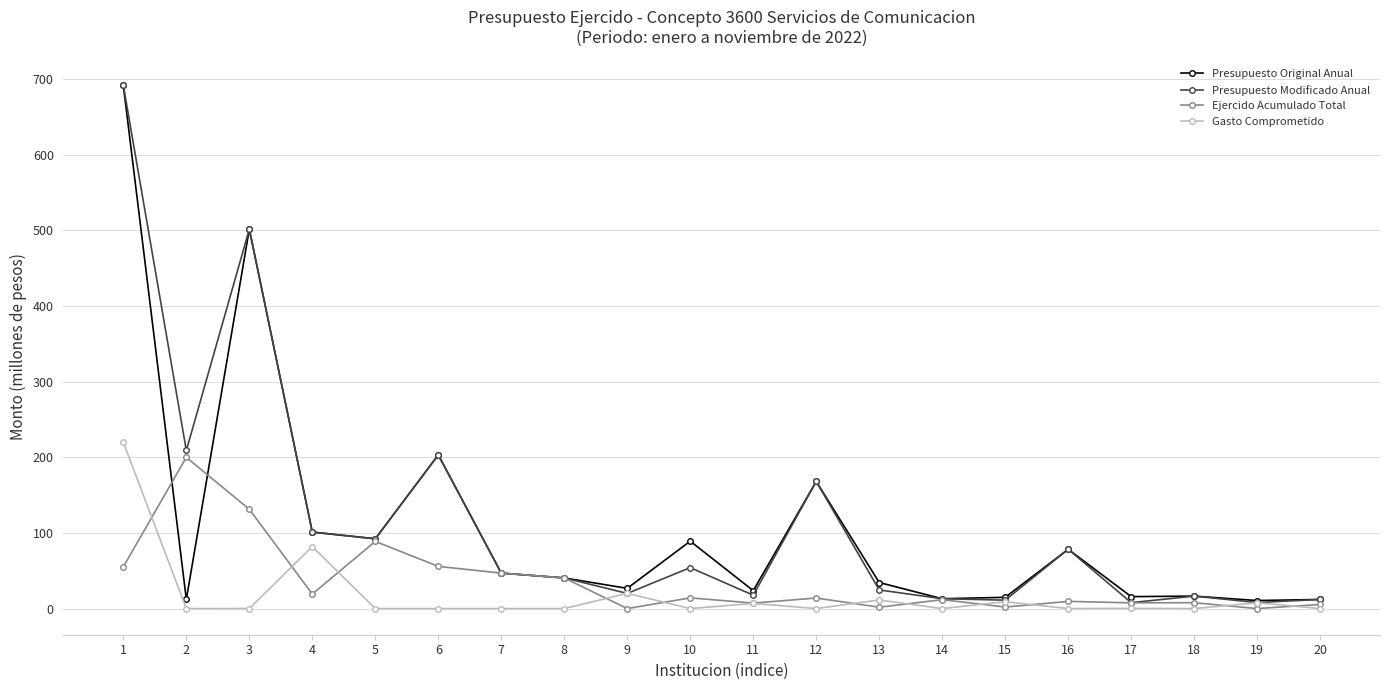

Between 10 and 12, which series saw the biggest shift?

Presupuesto Modificado Anual